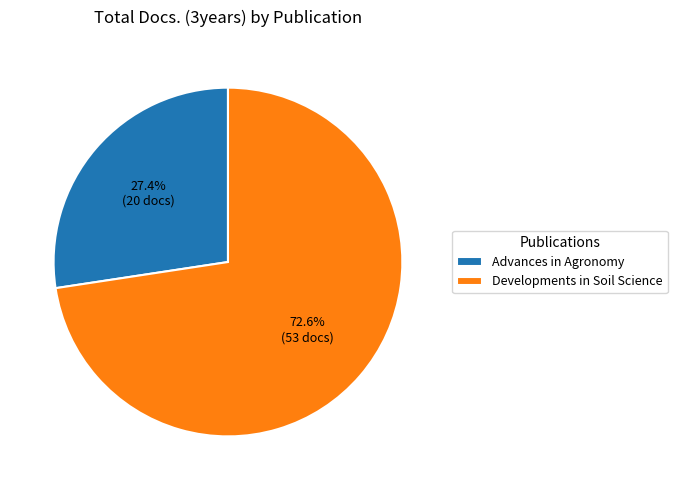

Between Advances in Agronomy and Developments in Soil Science, which is larger?

Developments in Soil Science